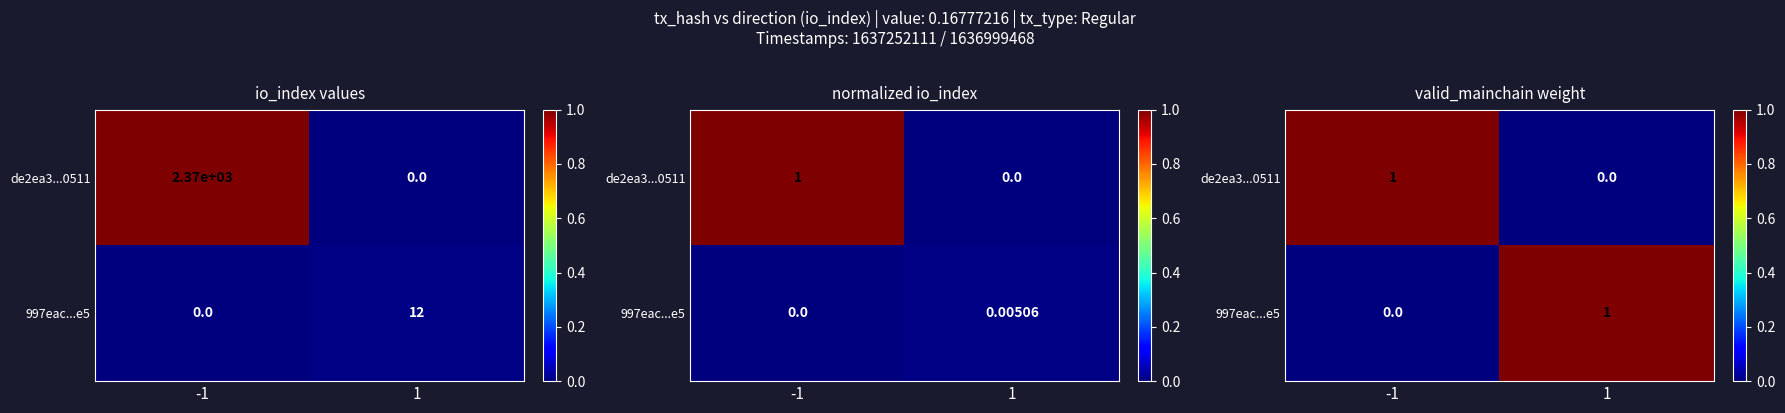

At 1, list the series in order from smallest to largest.

de2ea3...0511, 997eac...e5